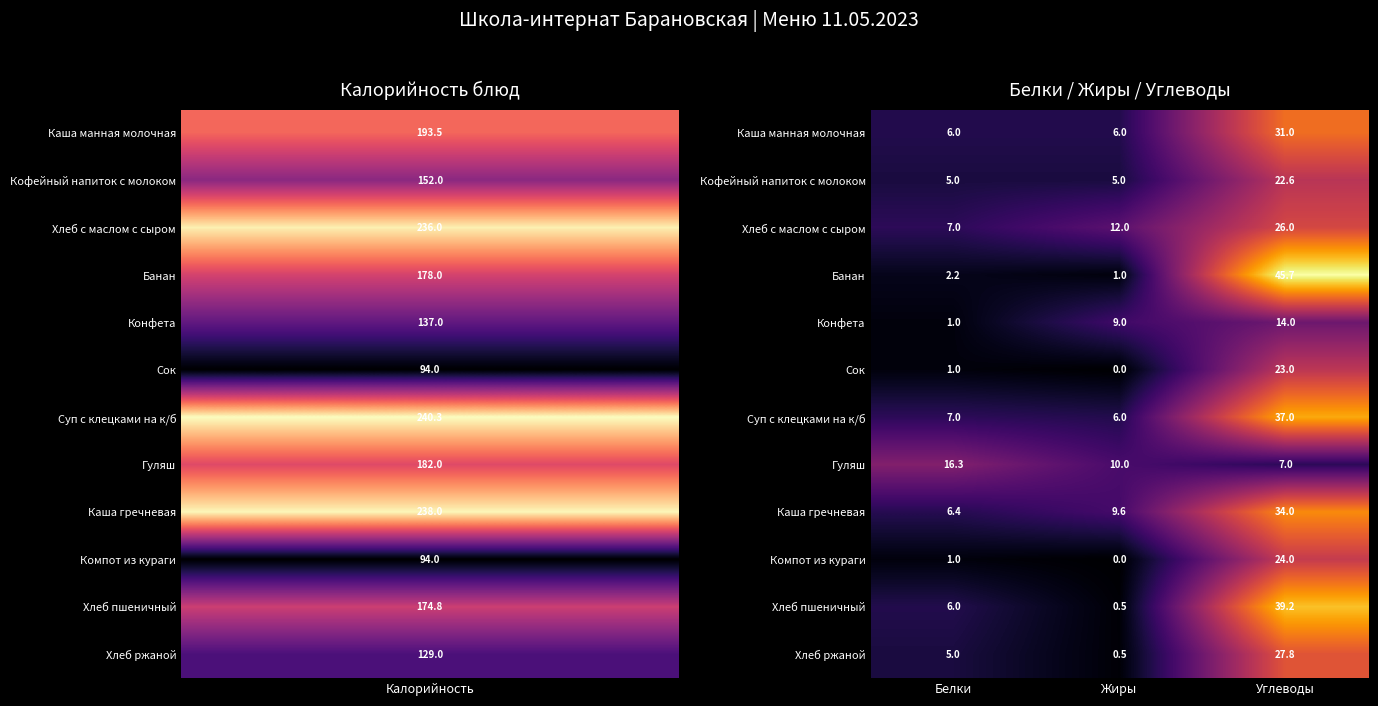

True or false: Конфета has a value of 14.0 at Углеводы.

True